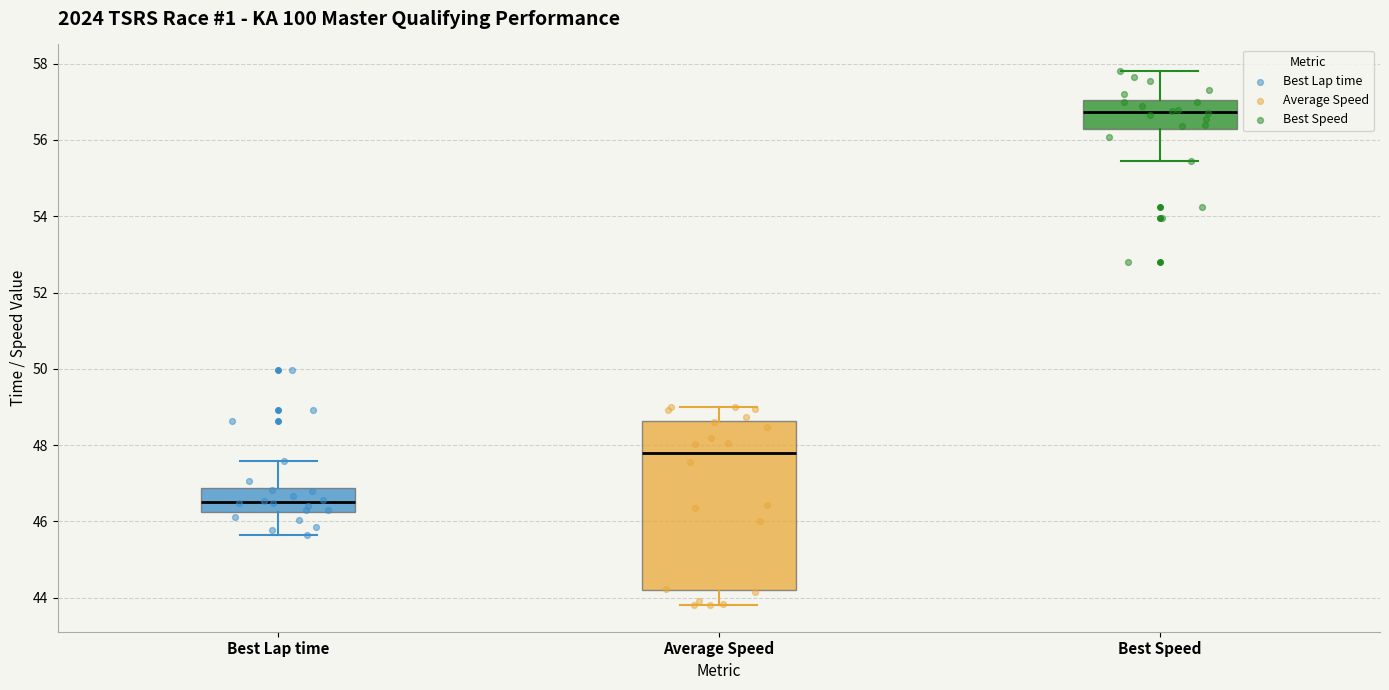

Where is the upper edge of the box for Average Speed on the y-axis? The values are not printed on the chart, so give them approximately, as read against the axis.

48.6